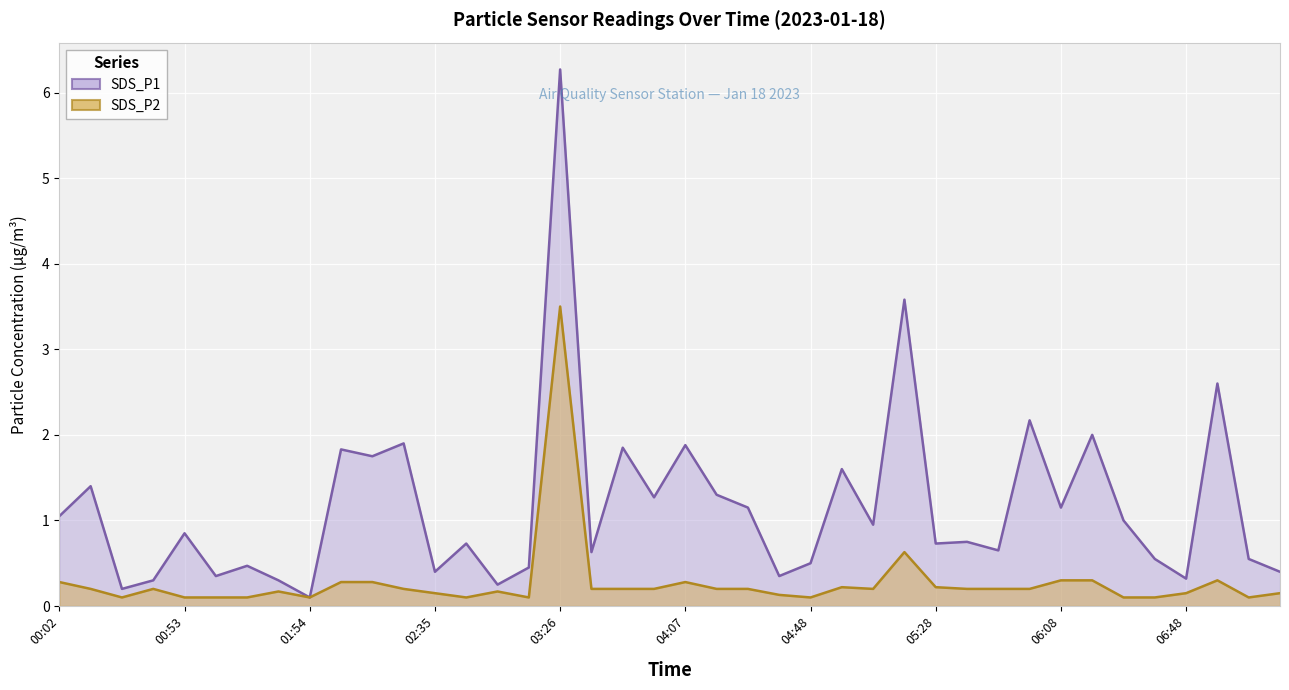

What is the minimum value for SDS_P1?

0.1